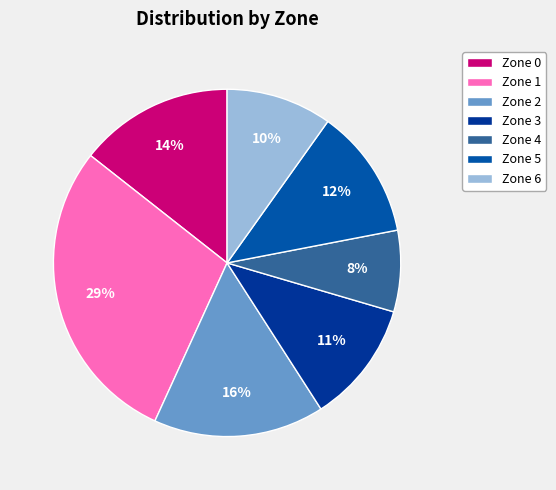

True or false: Zone 6 accounts for 10% of the total.

True